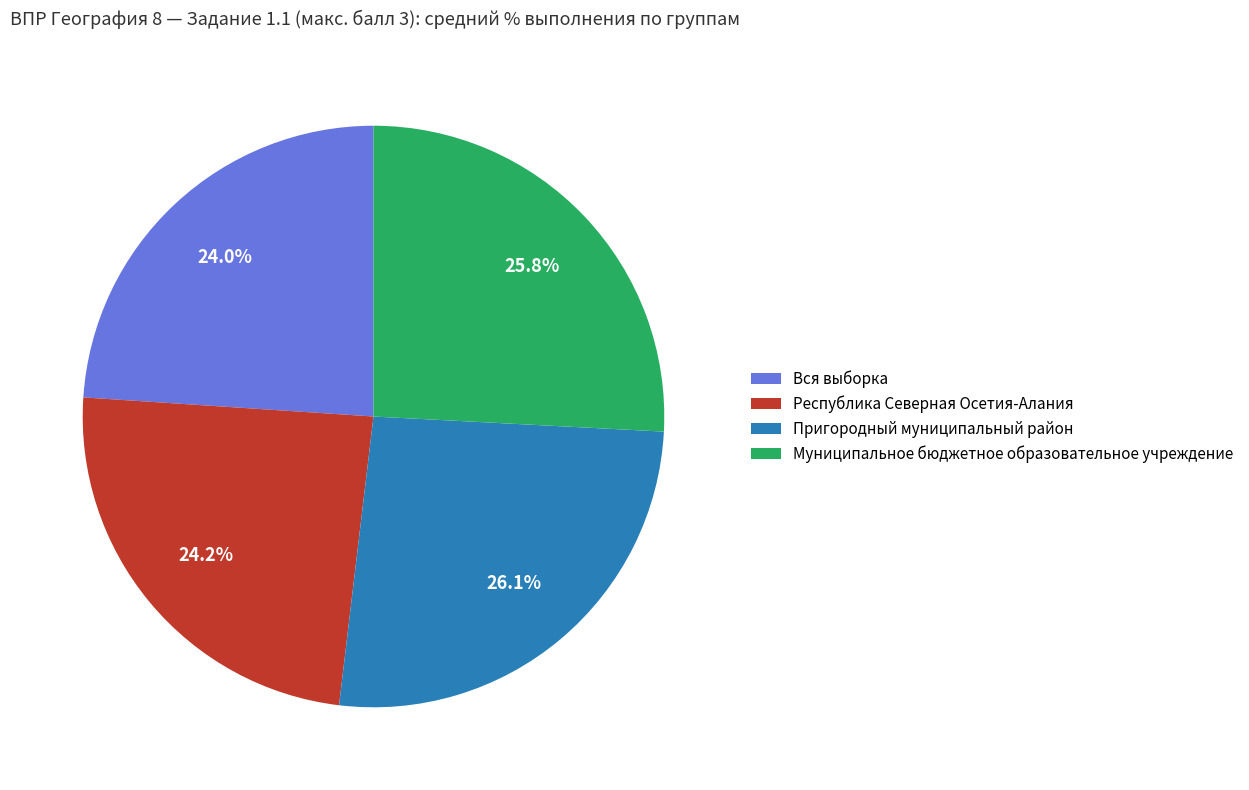

To the nearest percent, what is the average slice percentage?

25%